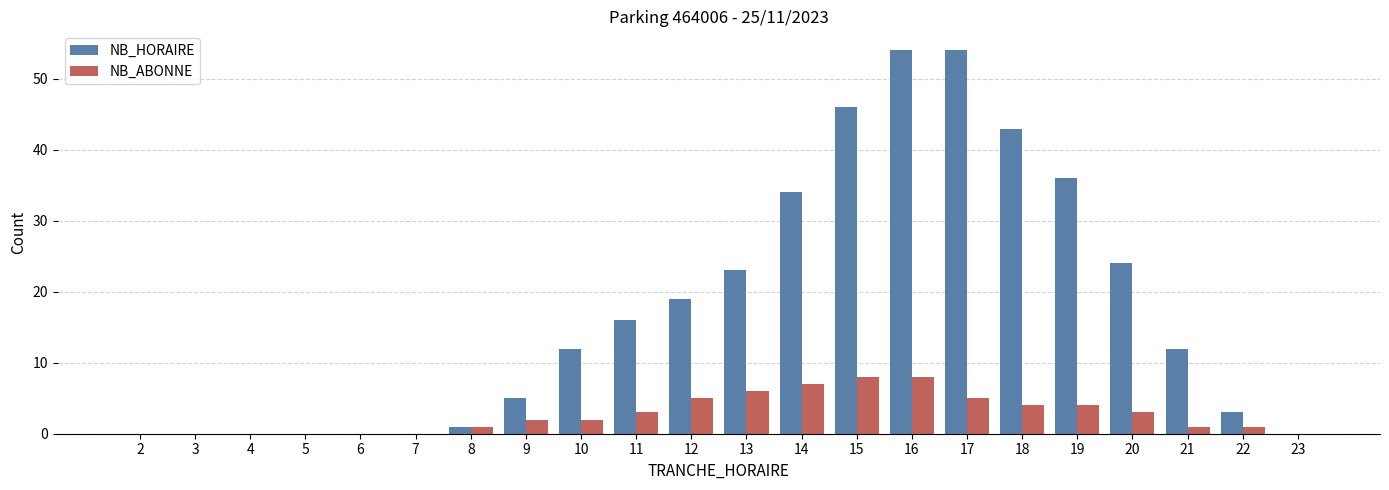

Are the bars horizontal?

No